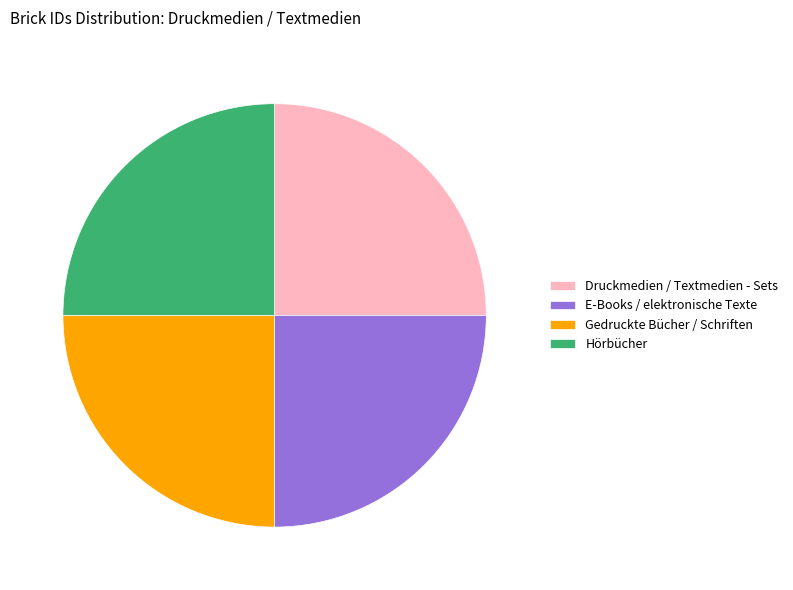

Does any single category account for the majority?

No